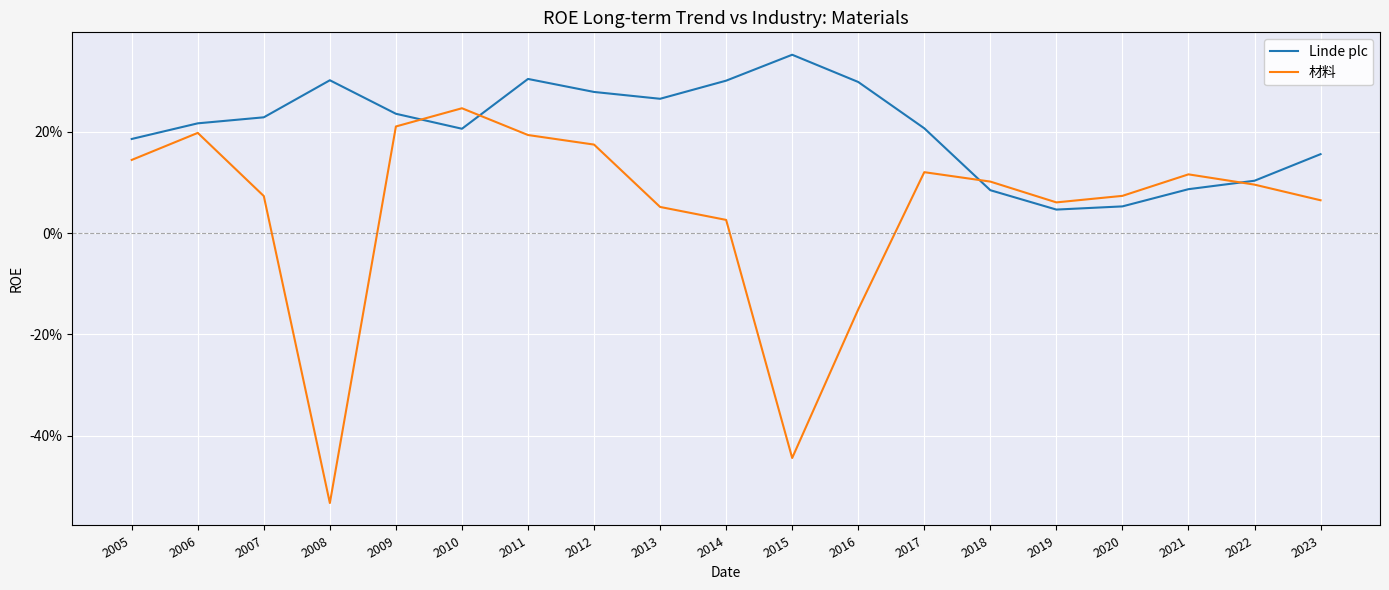

What is the sum of all 材料 values?

0.8